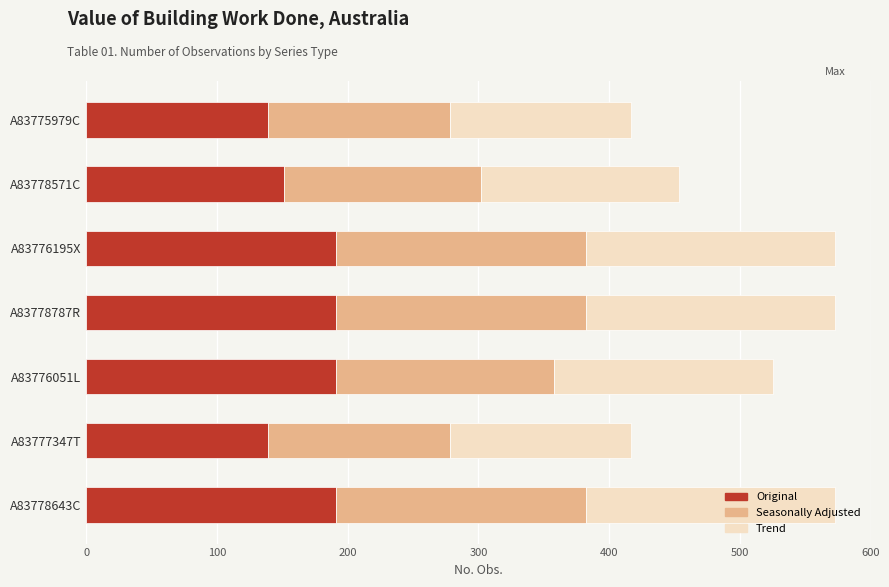

What is the difference between the maximum and second lowest values in the Original series?

52